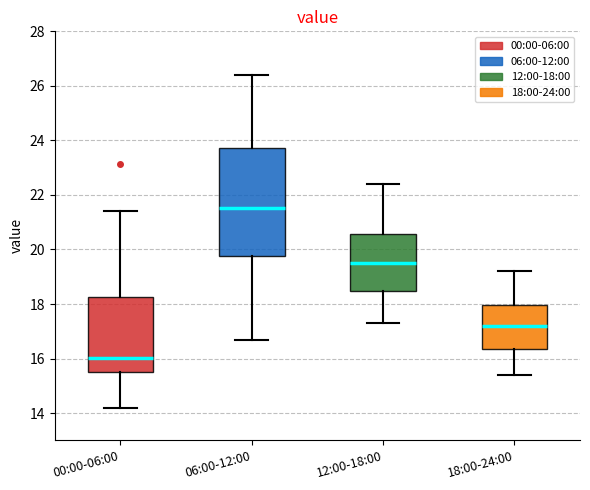

Where does the median line of the box for 18:00-24:00 sit on the y-axis? The values are not printed on the chart, so give them approximately, as read against the axis.

17.2